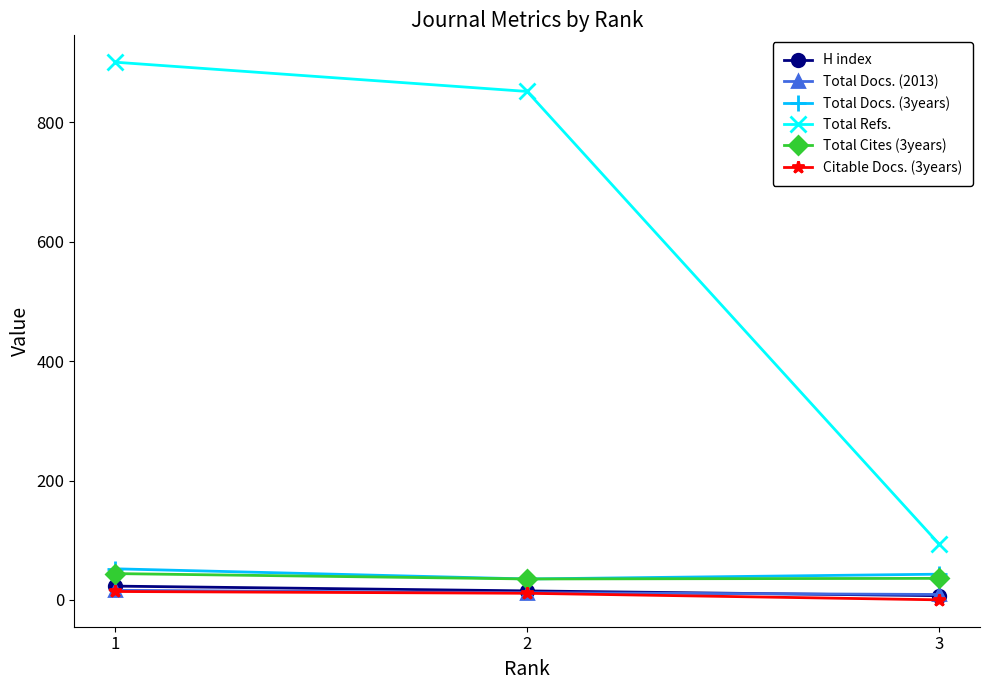

Is the value of Citable Docs. (3years) at 1 greater than the value of Total Cites (3years) at 1?

No